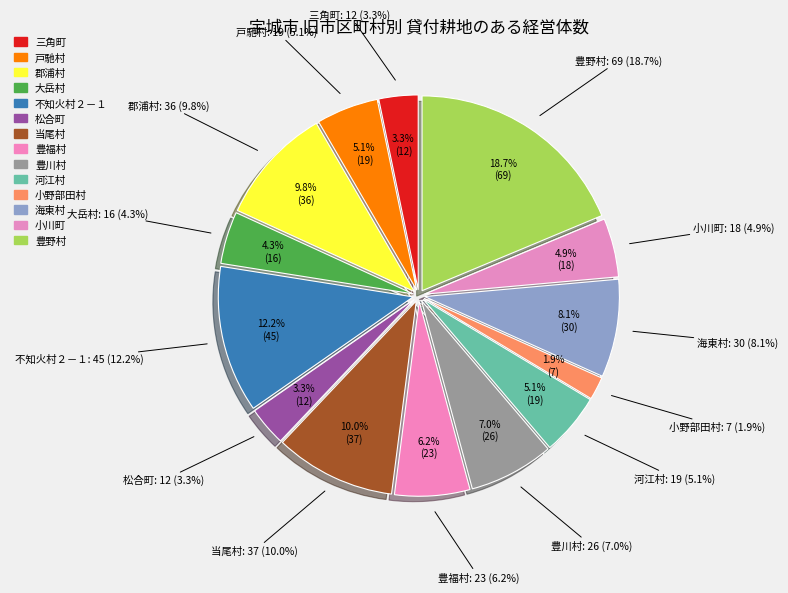

To the nearest percent, what portion does 豊川村 represent?

7%